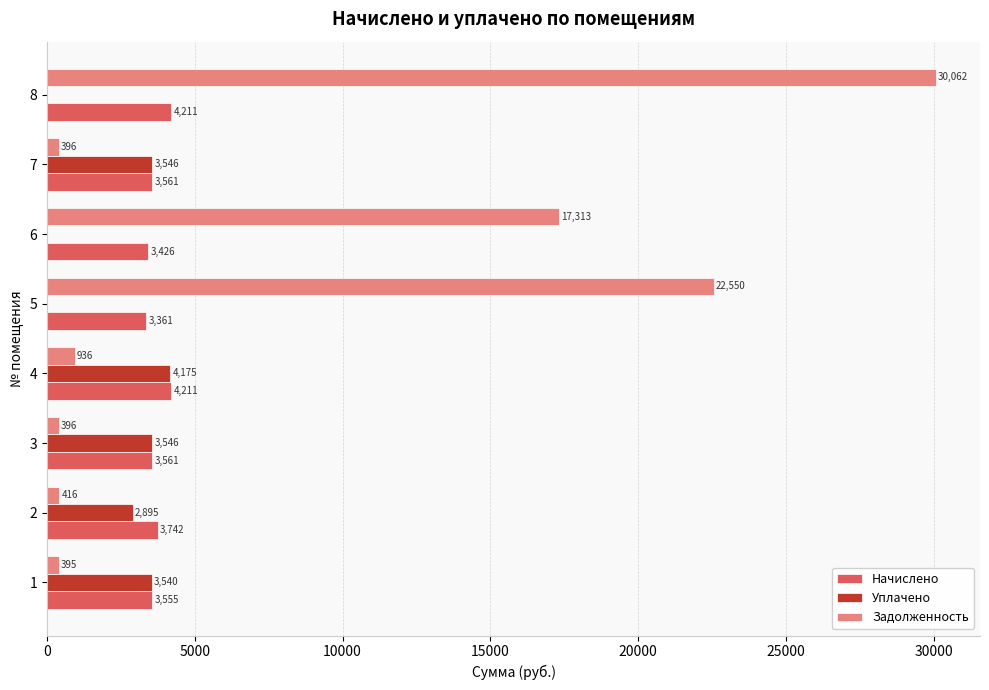

Which series changed the most between 2 and 6?

Задолженность